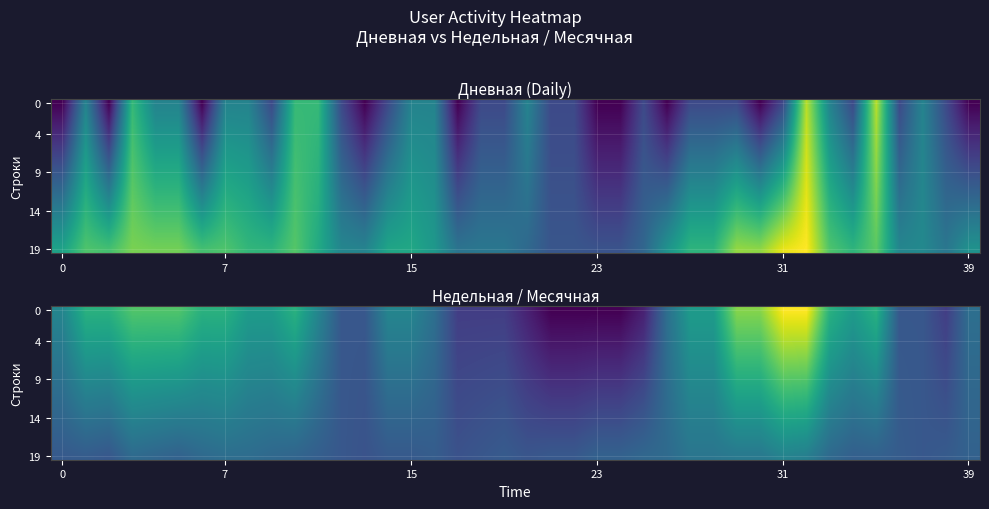

At which category is the sum across all series the highest?

31